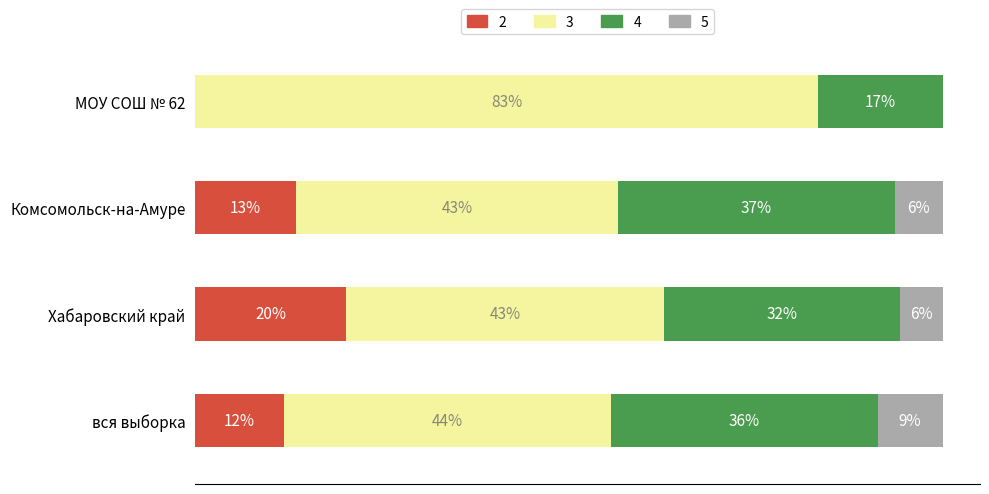

List the series in order of their peak value, lowest first.

5, 2, 4, 3